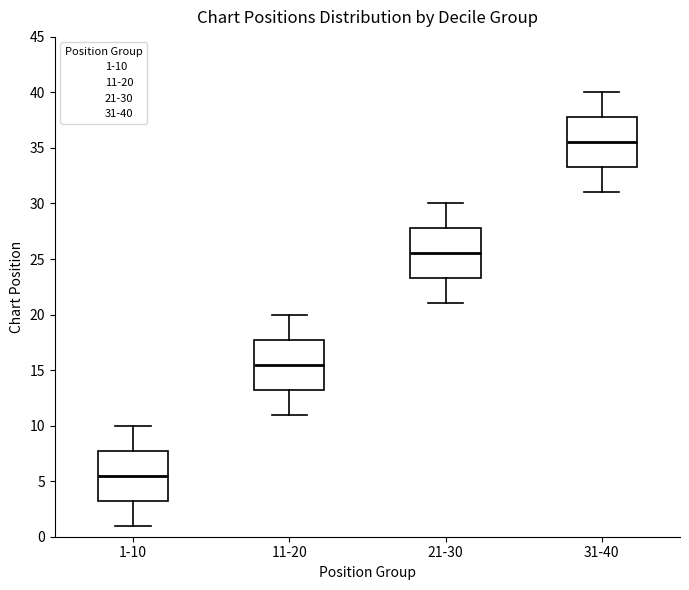

Reading left to right, read every box against the y-axis: the position of its median line, the range the box covers, and the ends of its whiskers. The values are not printed on the chart, so give them approximately, as read against the axis.

1-10: median 5.5, box 3.5 to 8.0, whiskers 1.0 to 10.0
11-20: median 15.5, box 13.5 to 18.0, whiskers 11.0 to 20.0
21-30: median 25.5, box 23.5 to 28.0, whiskers 21.0 to 30.0
31-40: median 35.5, box 33.5 to 38.0, whiskers 31.0 to 40.0